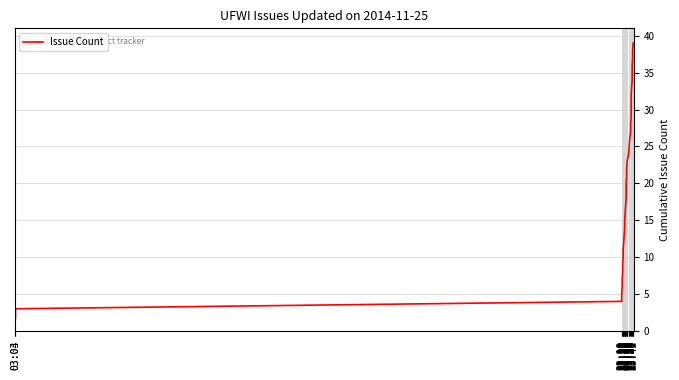

What is the label of the 2nd point from the left?

03:04